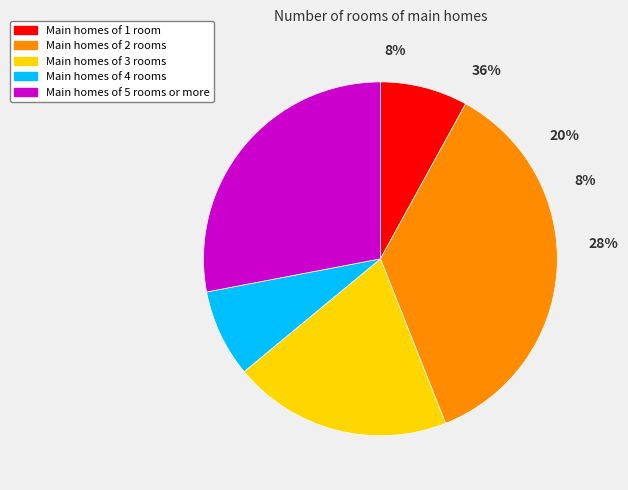

Which slice is the smallest?

1